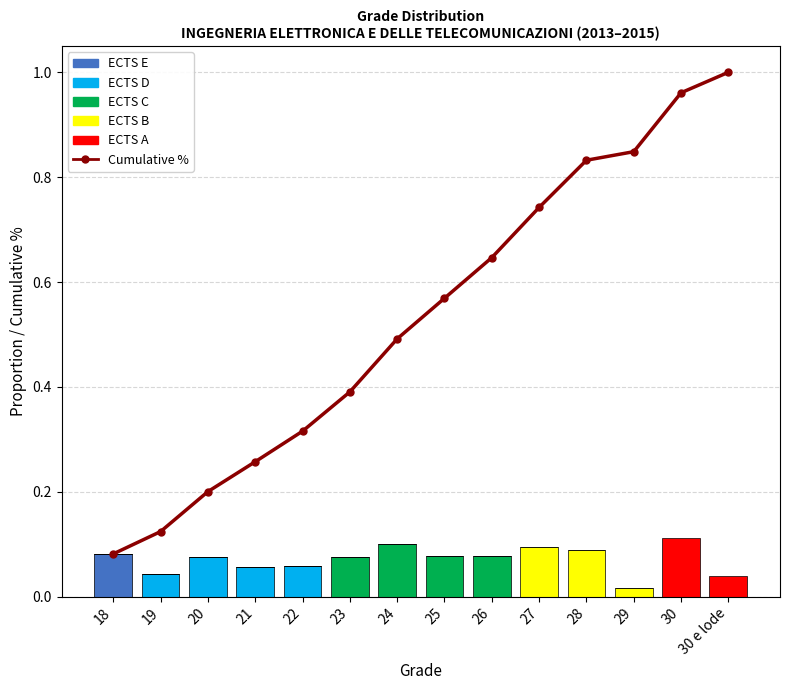

Between 22 and 27, which series saw the biggest shift?

Cumulative %